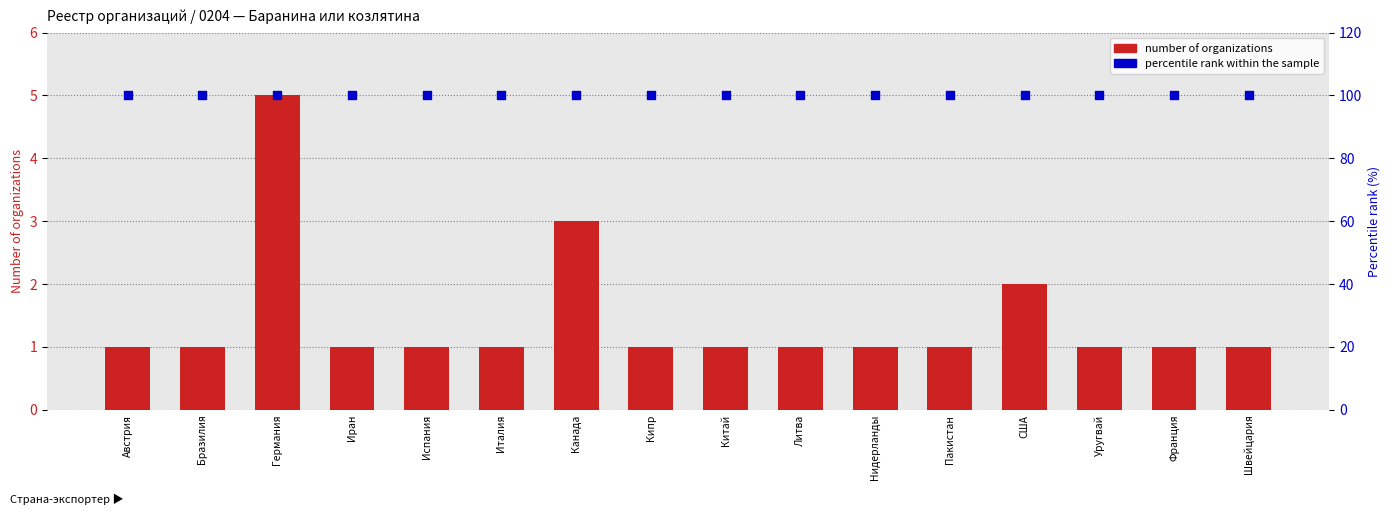

Which series has the largest total across all categories?

percentile rank within sample